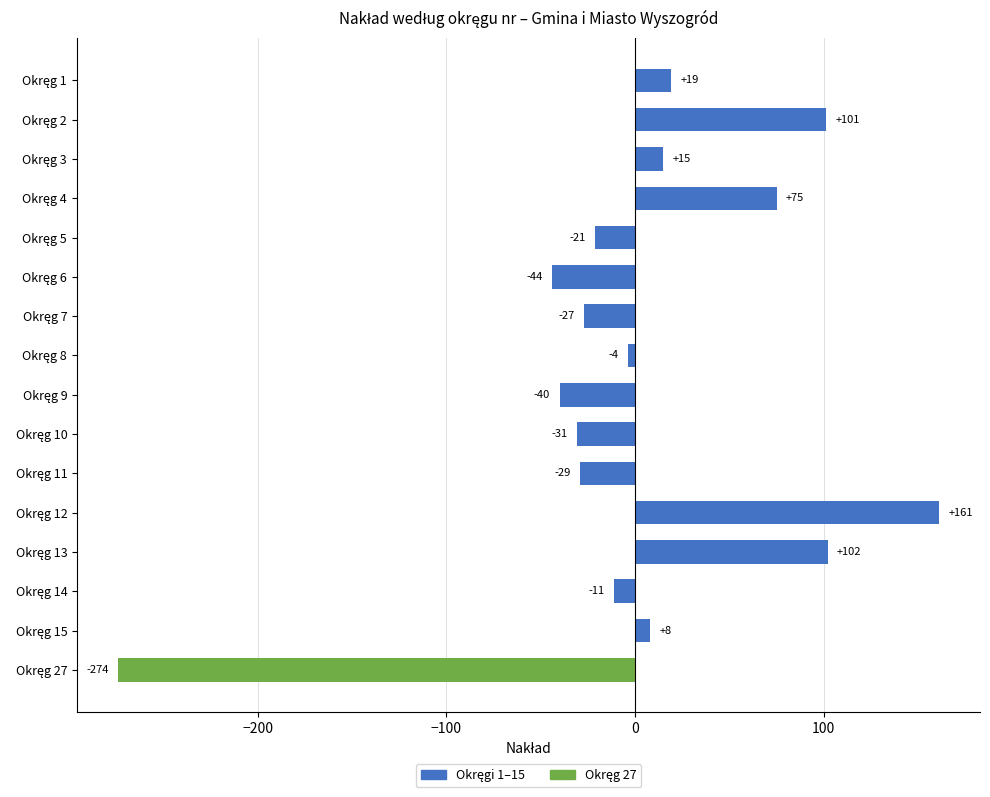

What is the difference between the second highest and second lowest values?

146